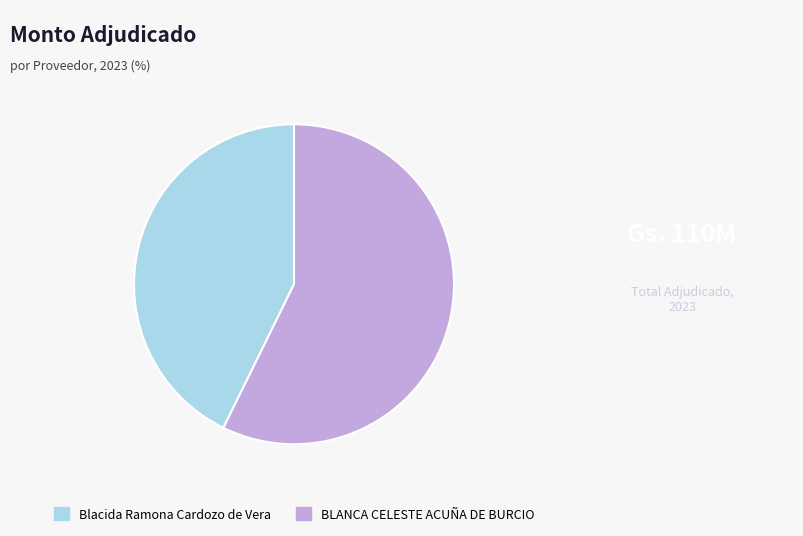

Is it true that BLANCA CELESTE ACUÑA DE BURCIO is 57% of the pie?

True